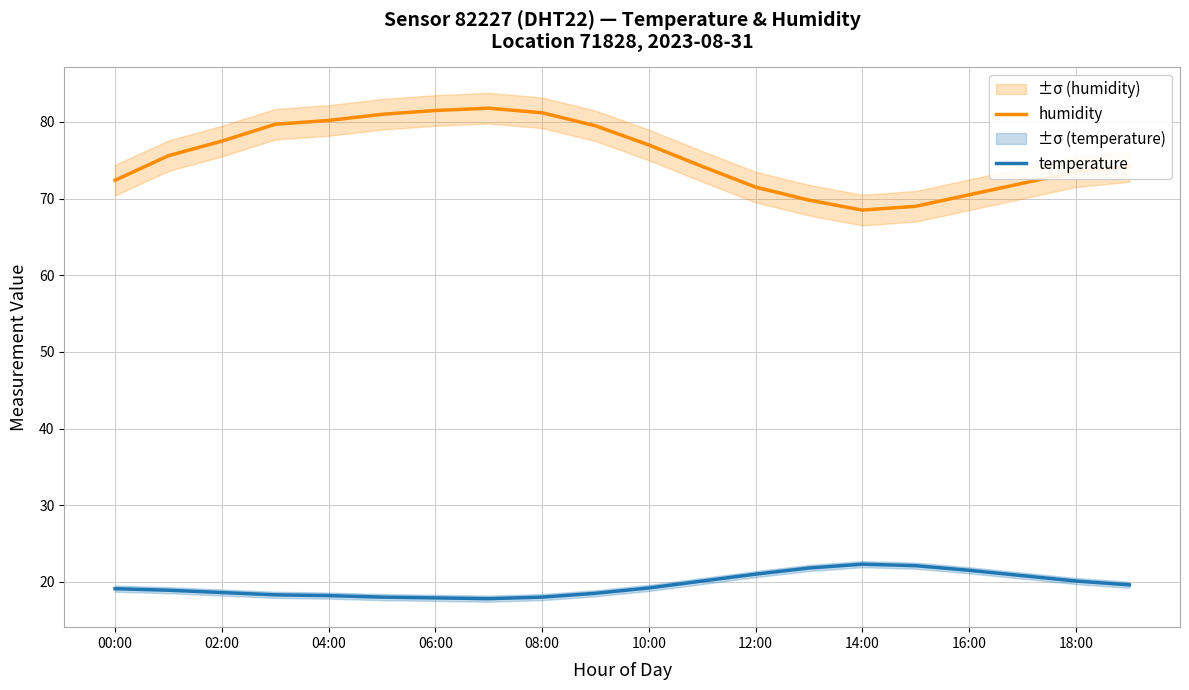

What is the average value of the temperature series?

19.6